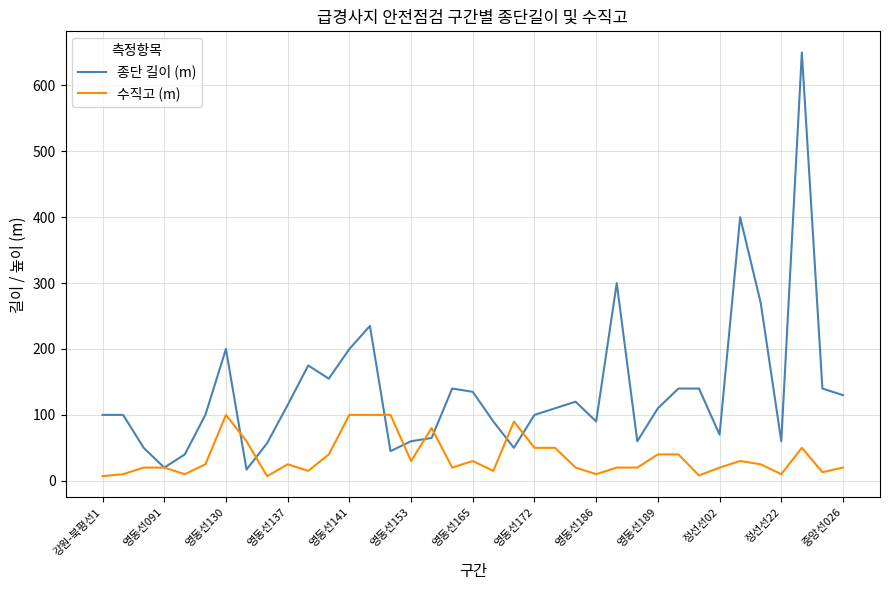

List the series in order of their overall mean, lowest first.

수직고 (m), 종단 길이 (m)